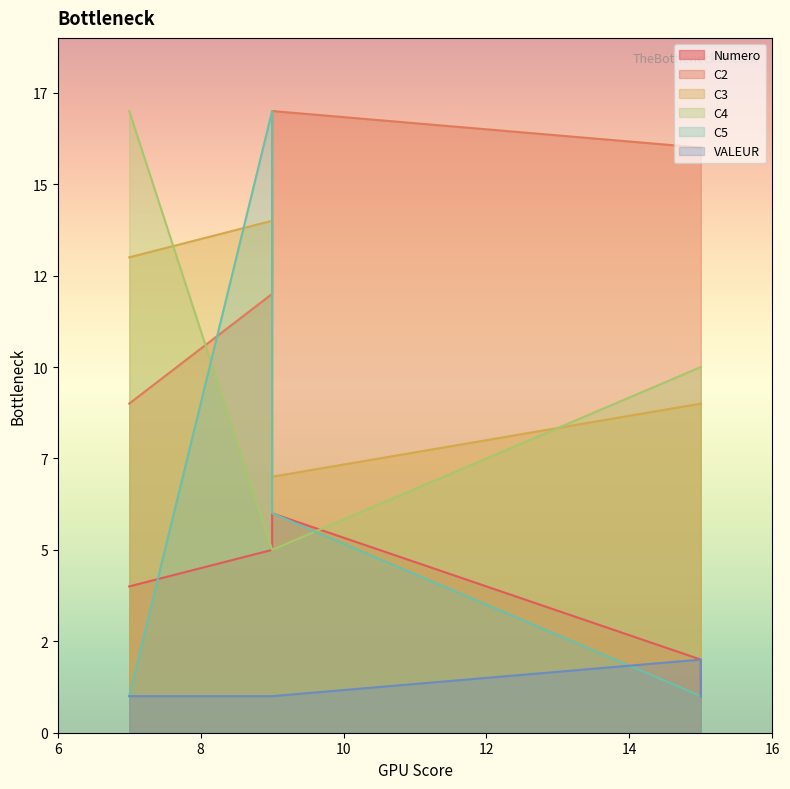

The Numero series shows 6 at 9. True or false?

True